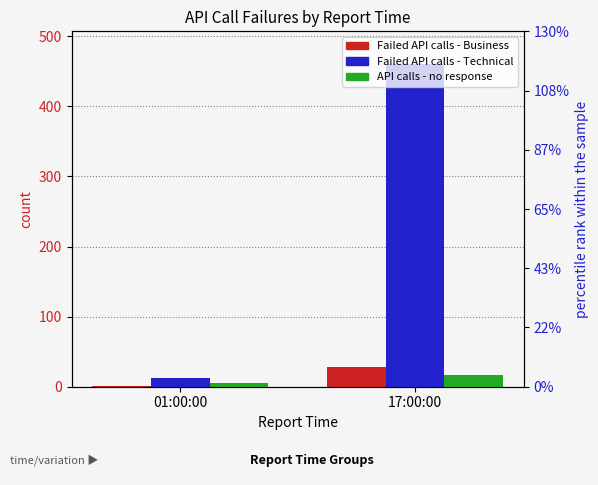

What is the label of the 1st bar from the left?

01:00:00